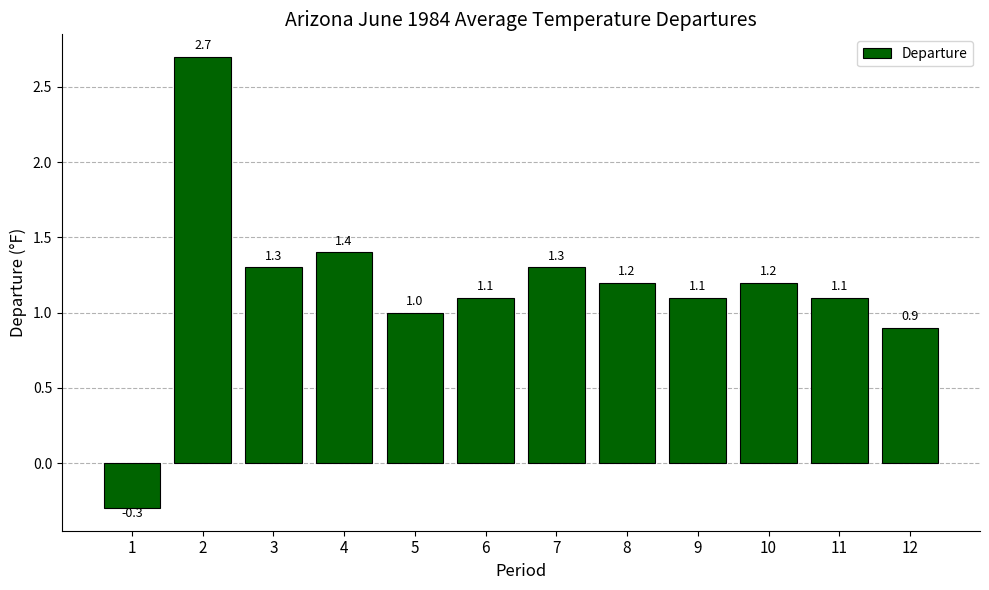

True or false: the data shows 0.9 at 12.

True